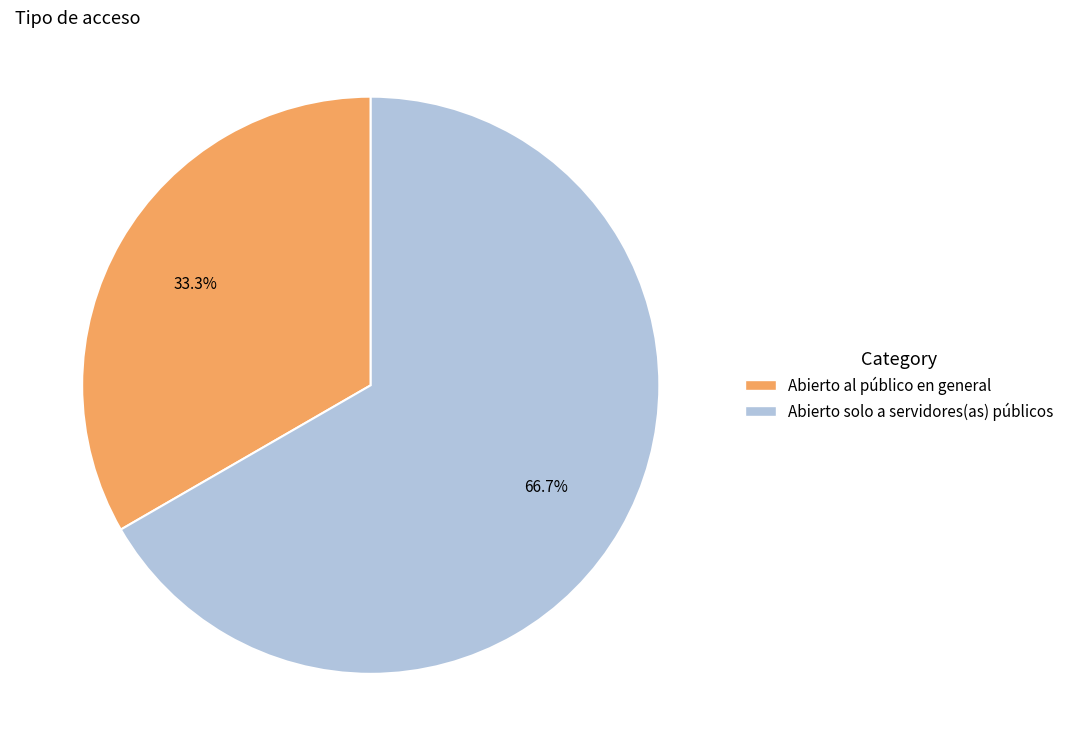

Which category has the smallest portion of the pie?

Abierto al público en general